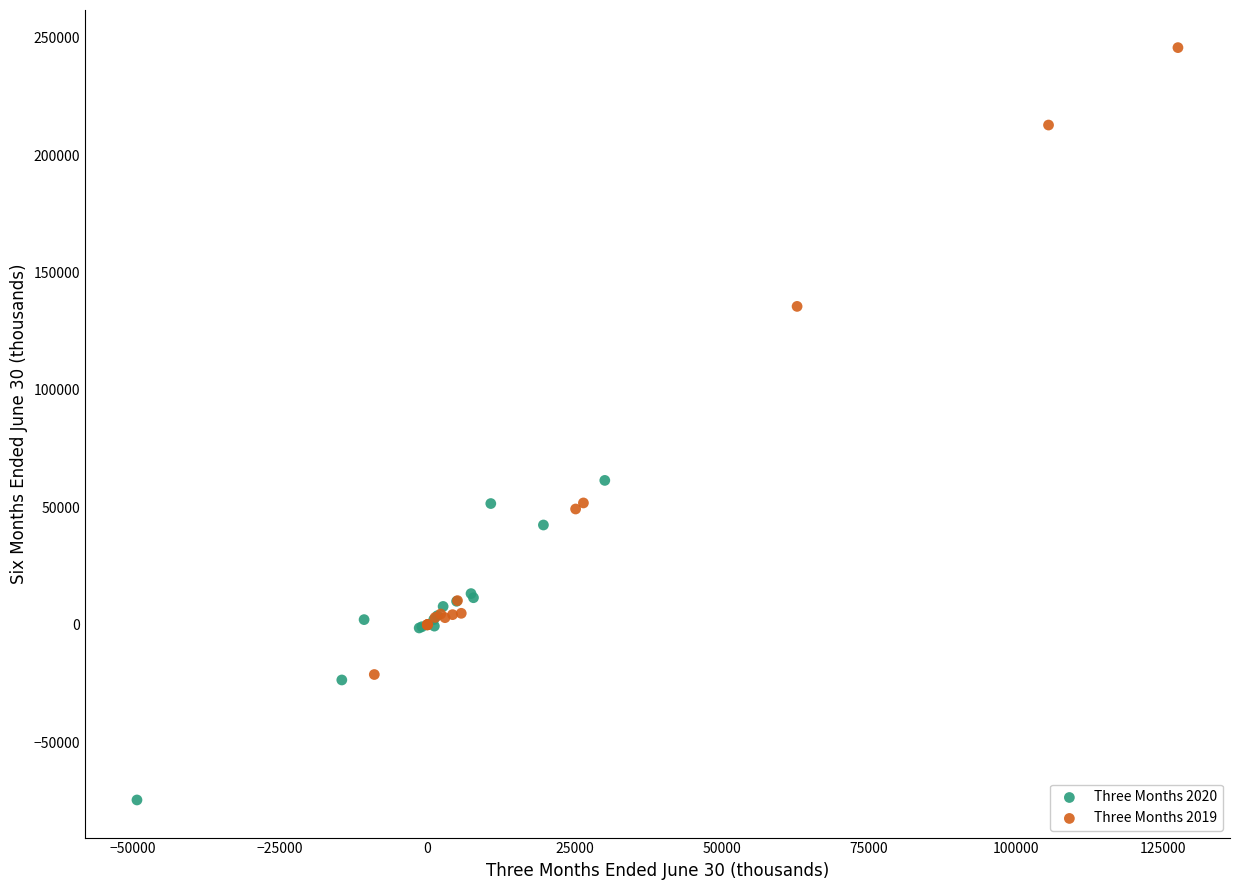

Which series reaches the maximum Y coordinate?

Three Months 2019